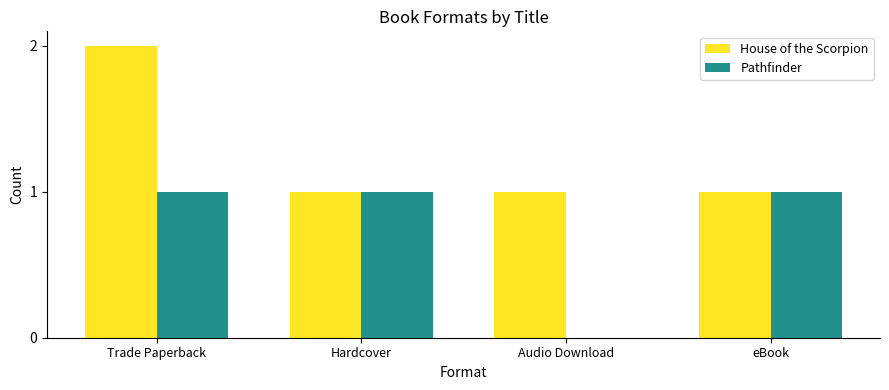

Are the bars grouped side by side (vs. stacked)?

Yes